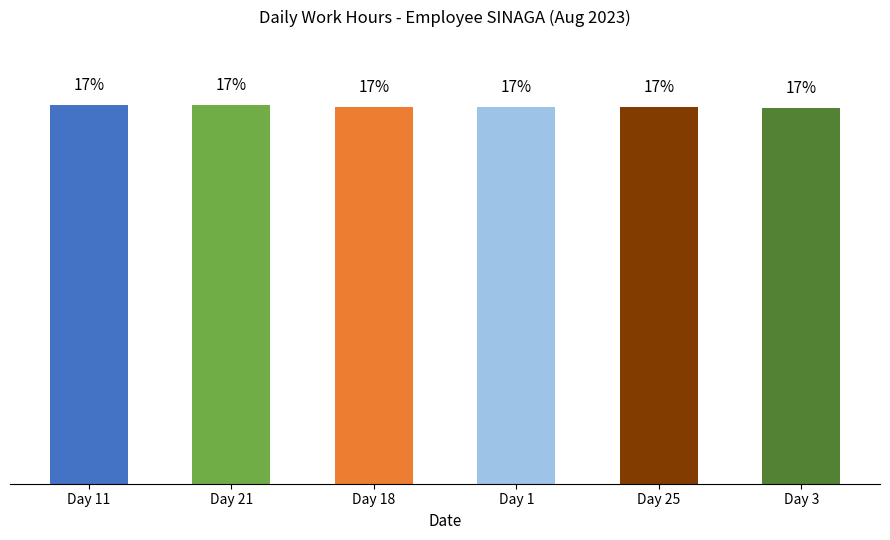

Are the bars horizontal?

No